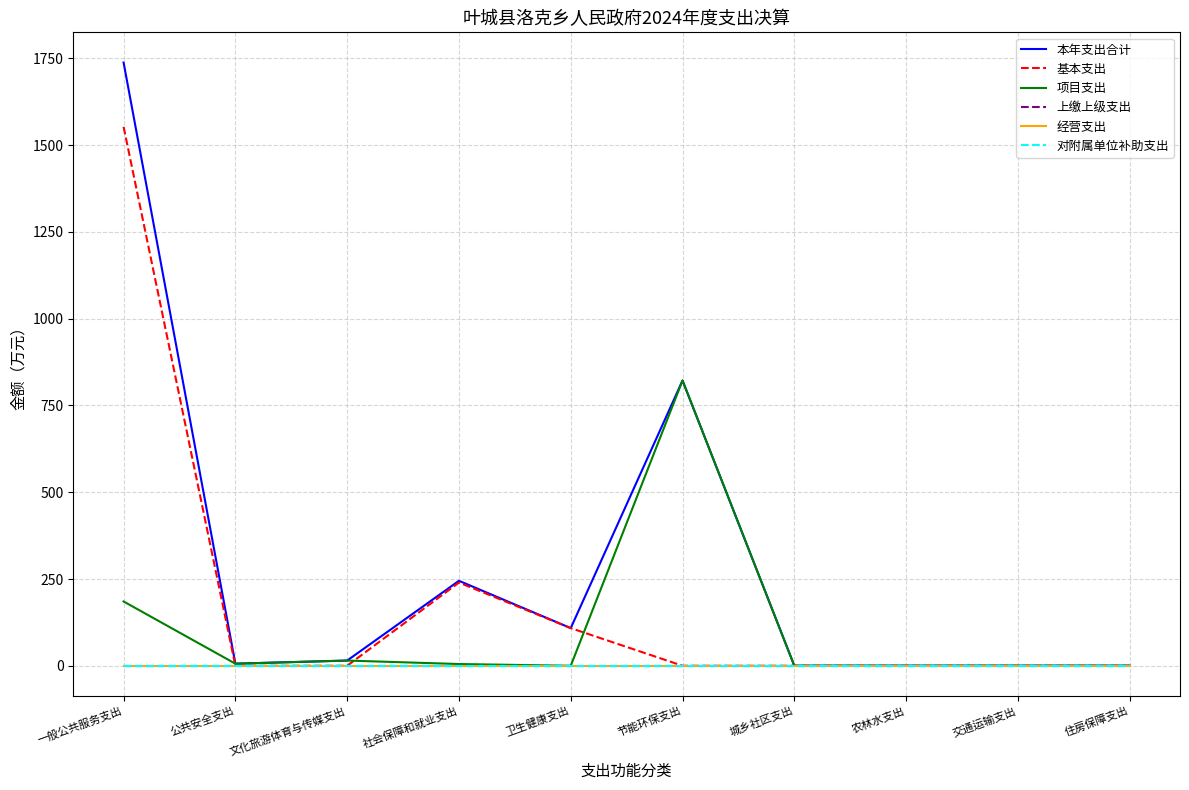

Does the chart have visible grid lines?

Yes